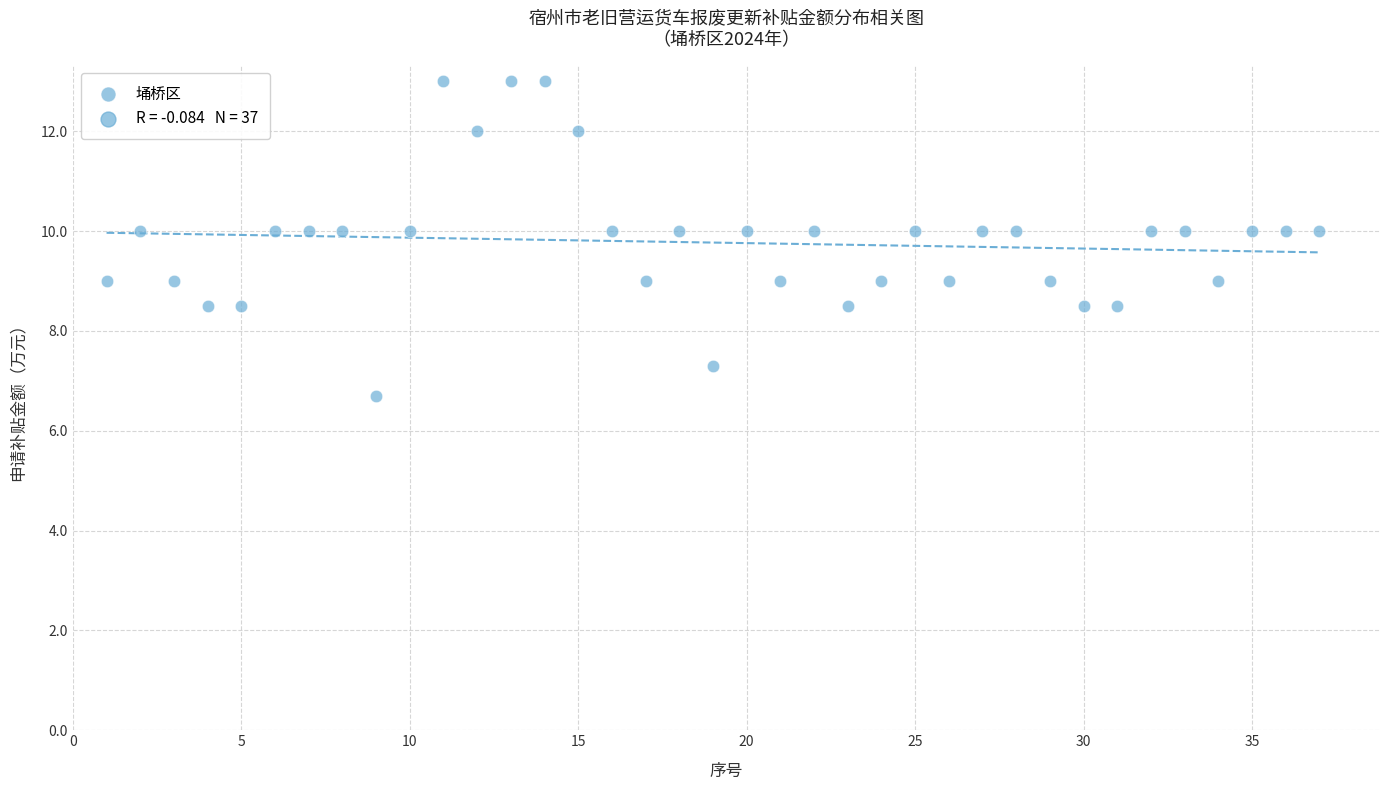

What is the range of Y values (max minus min)?

6.3